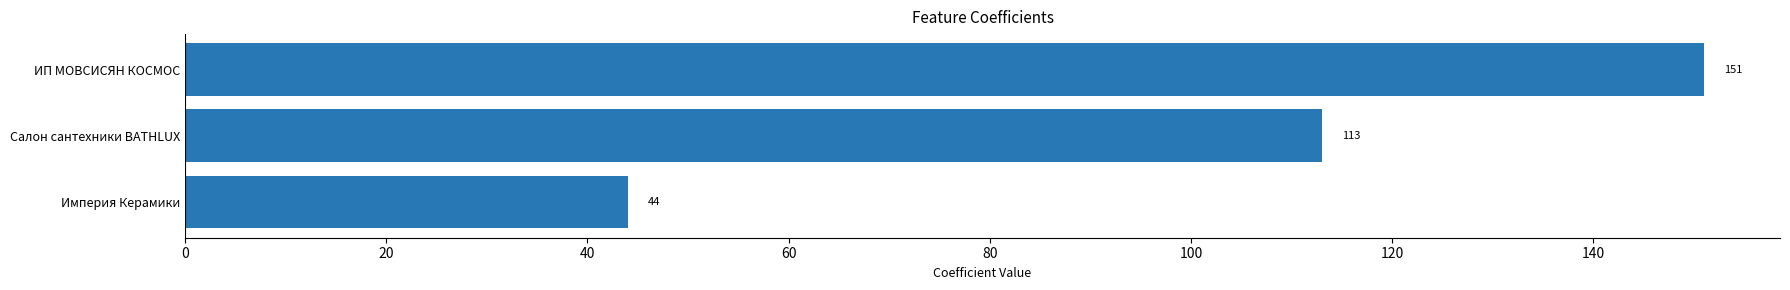

At which label is the value closest to 97?

Салон сантехники BATHLUX